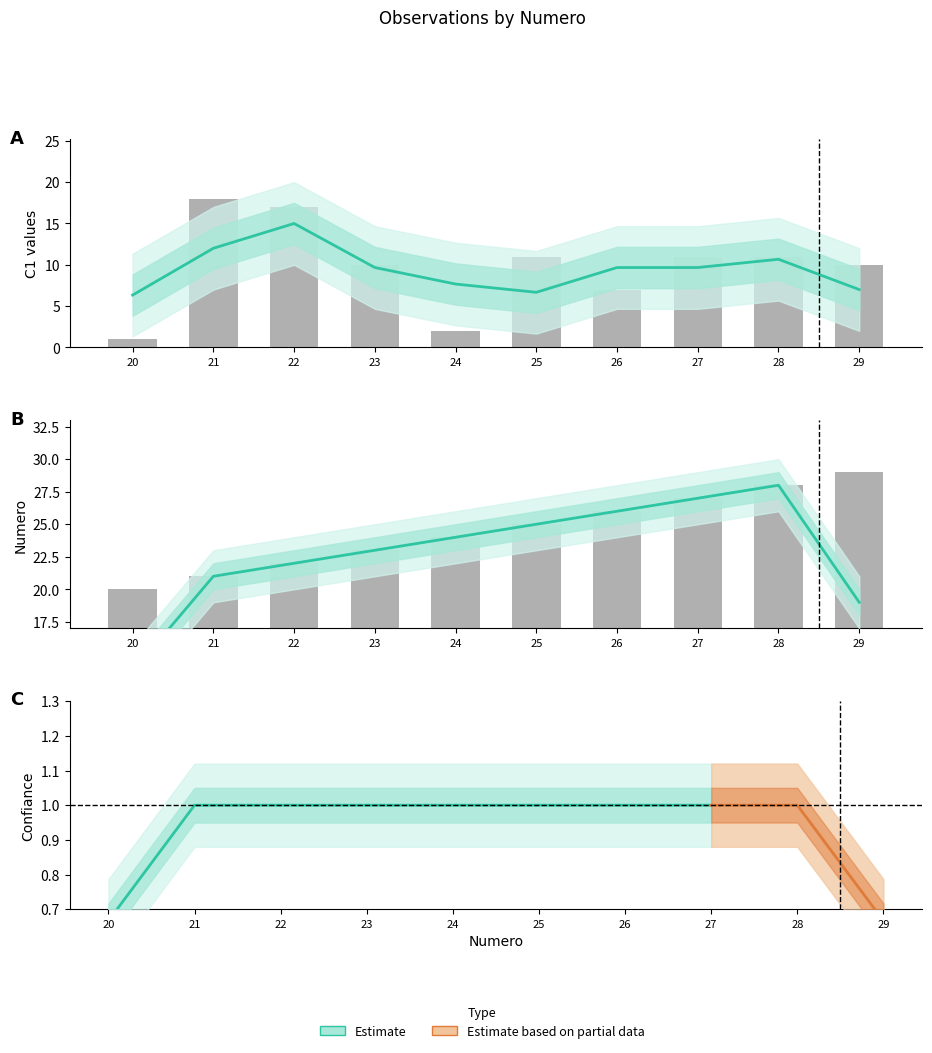

At which label does Numero first exceed 25?

26